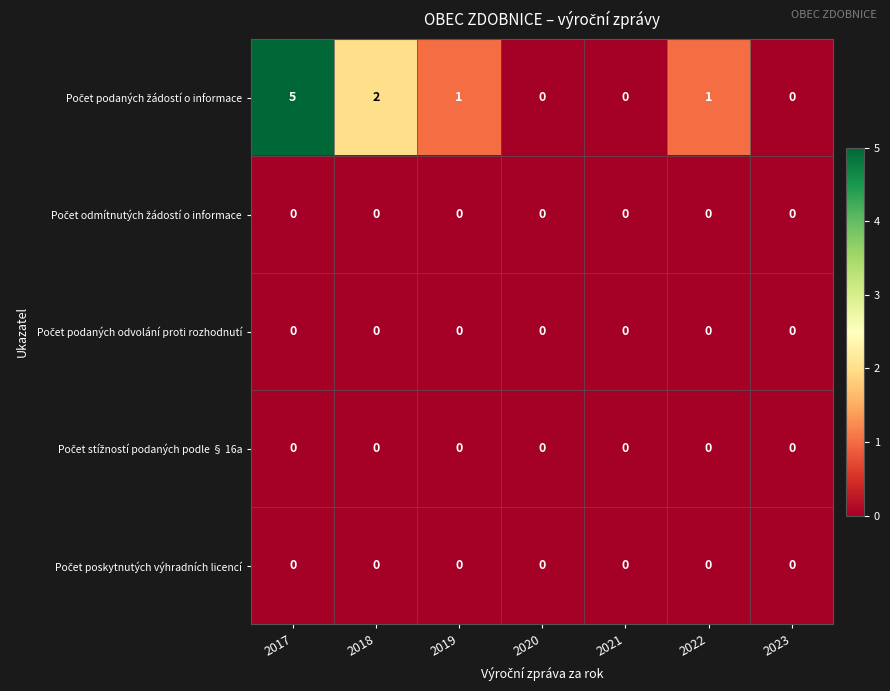

How many distinct data groups are displayed?

5